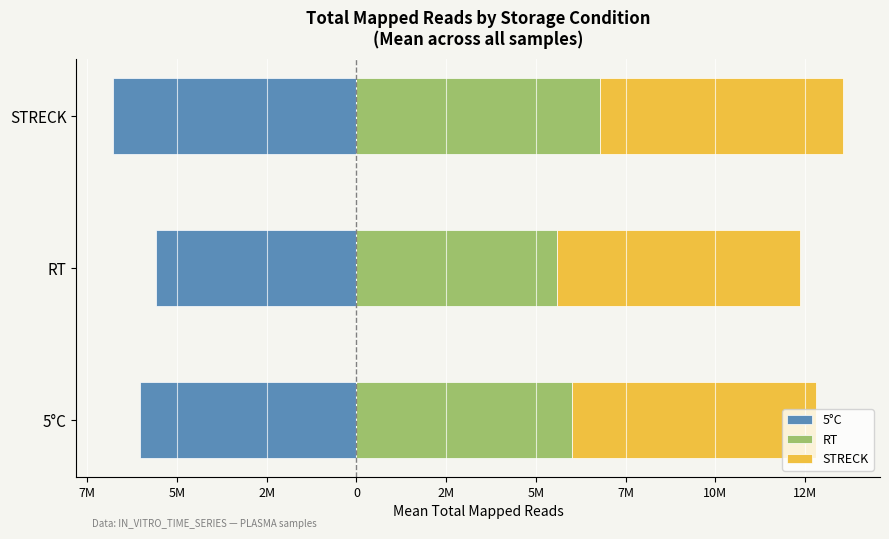

What is the value of the RT bar at the 3rd from the left?

6782419.0